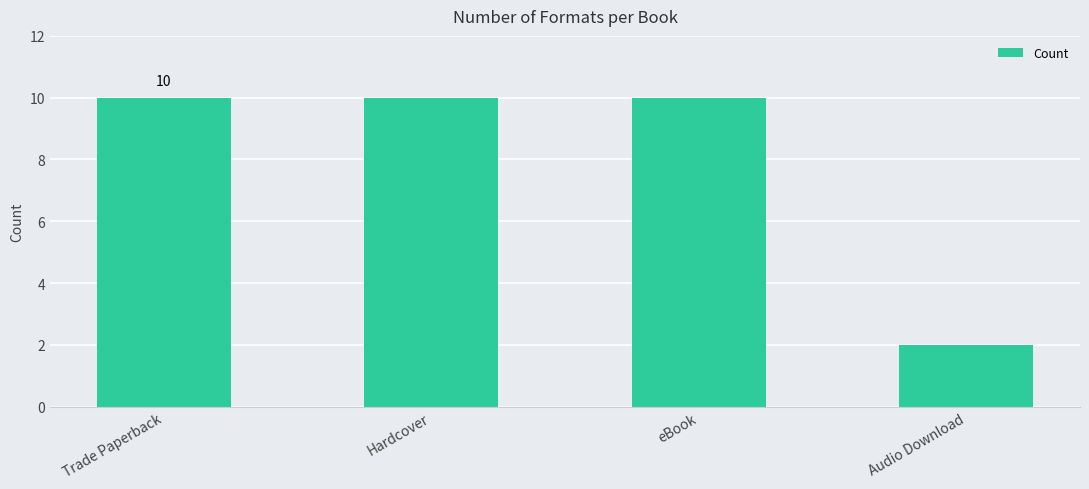

What is the greatest value displayed?

10